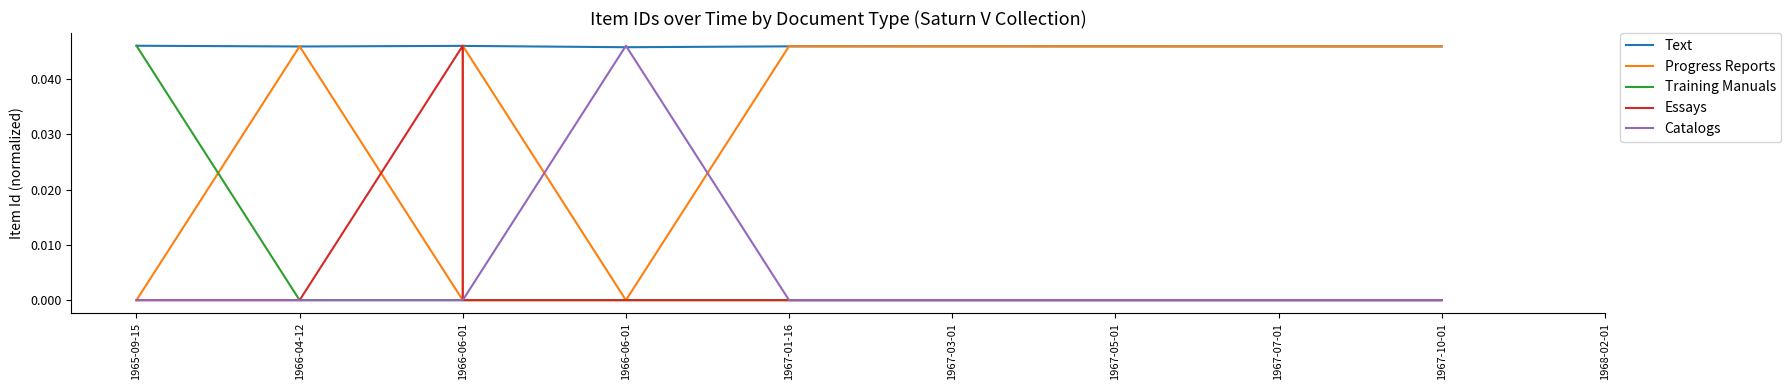

True or false: Training Manuals and Catalogs intersect in this chart.

False